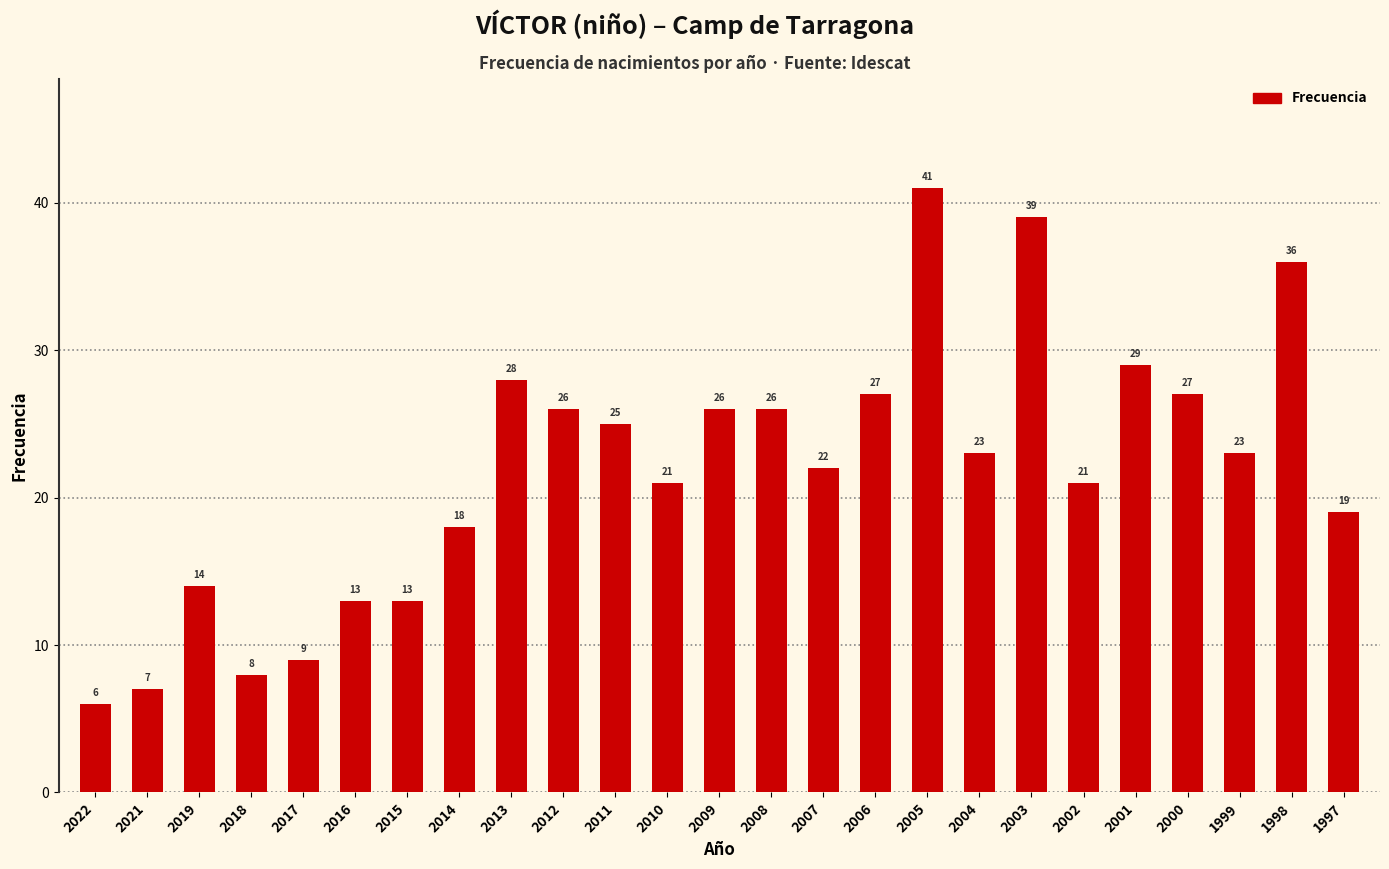

Does the chart contain stacked bars?

No